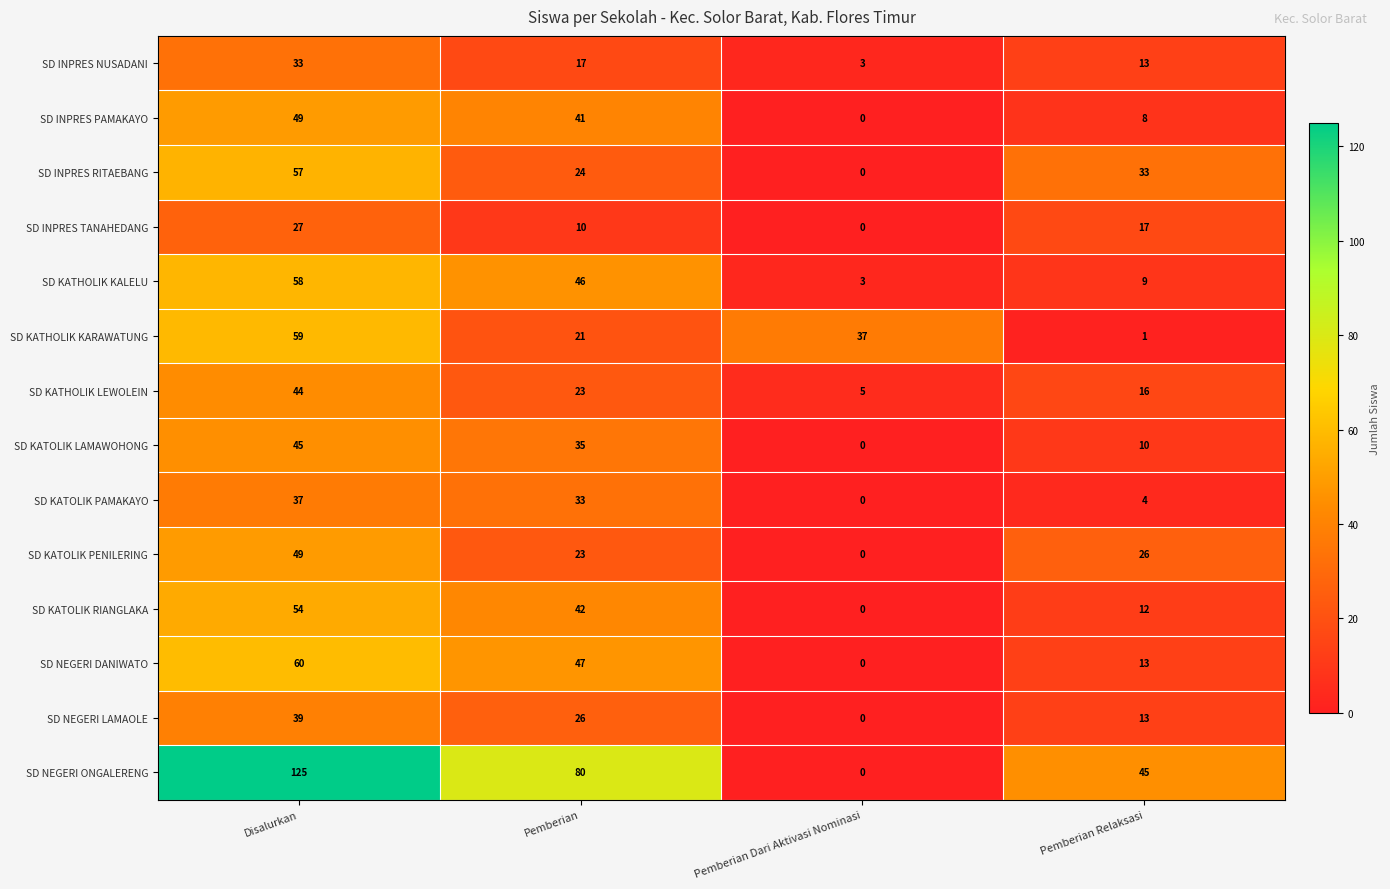

At which category is the sum across all series the highest?

Disalurkan